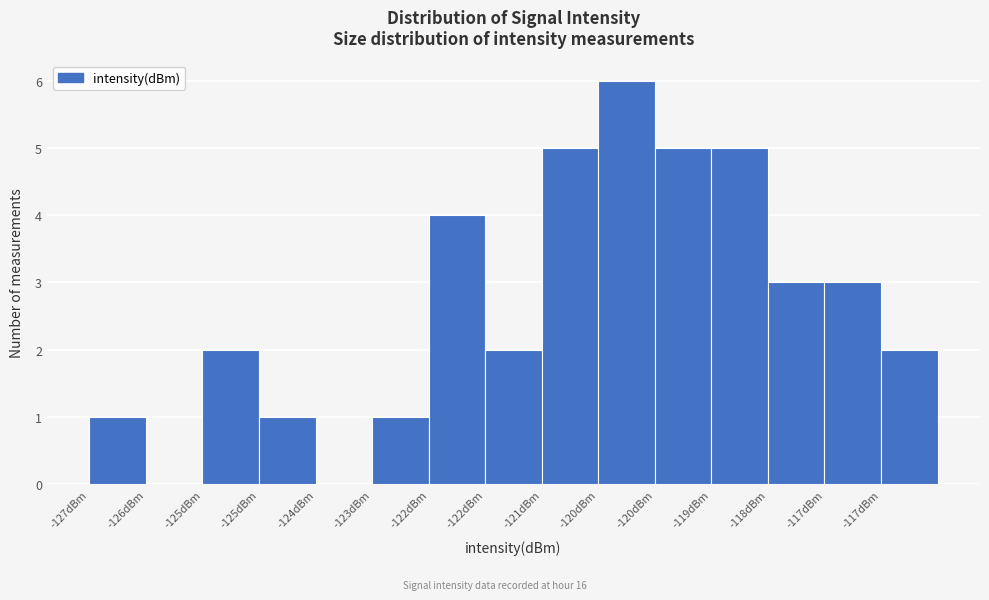

How many series are shown in this chart?

1